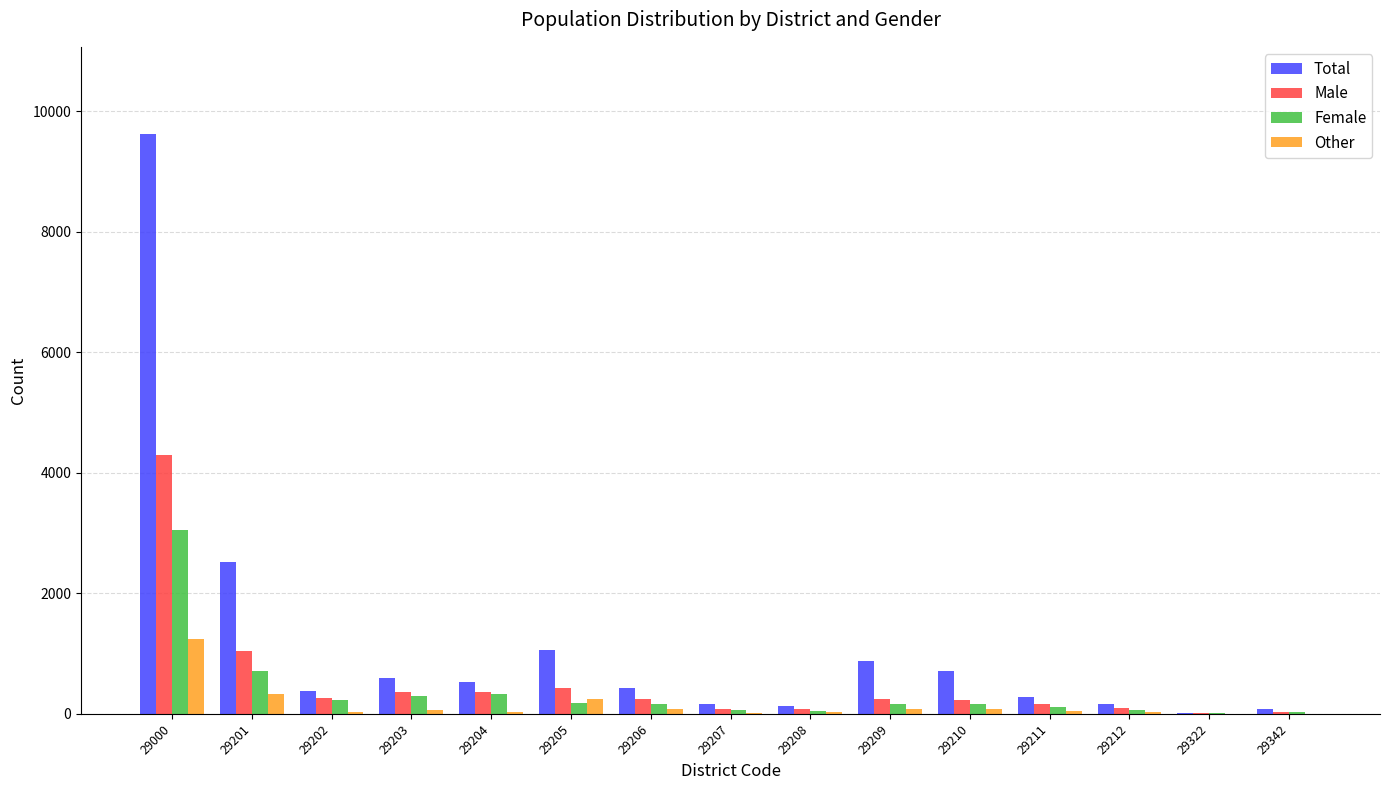

What is the highest value of the Total series?

9625